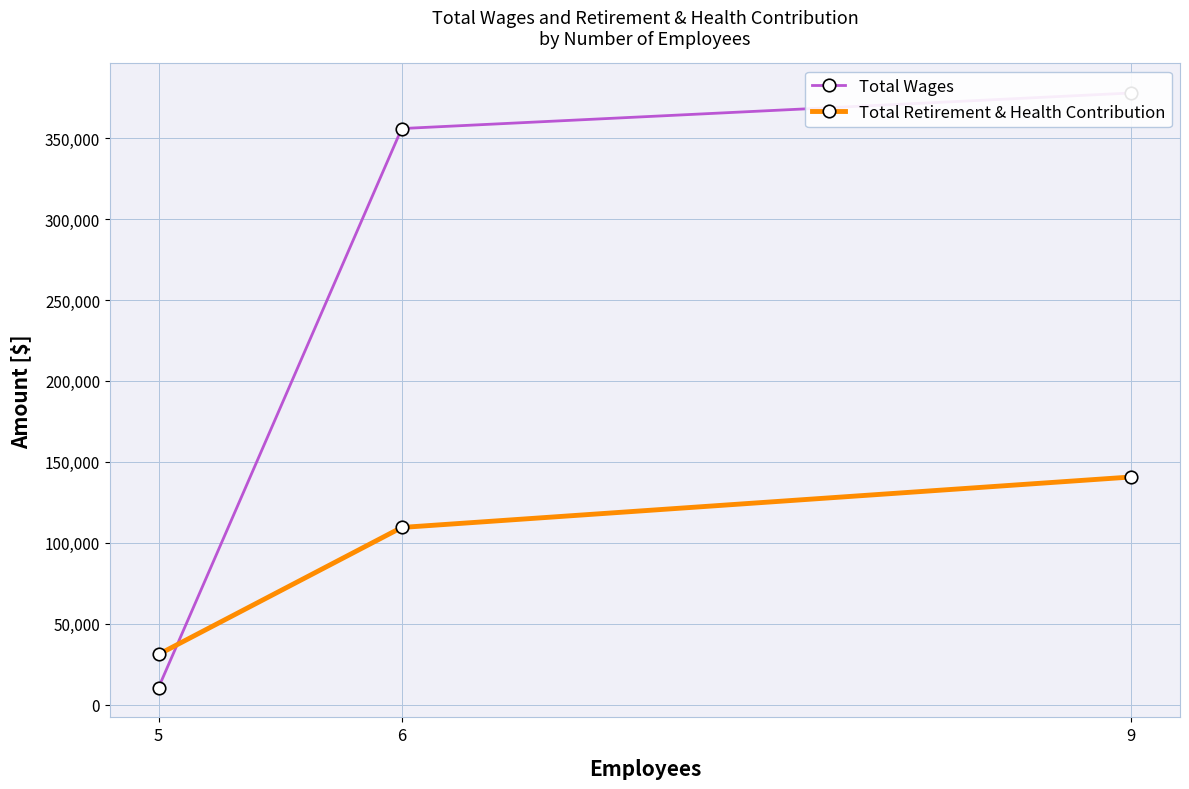

Where does the Total Wages series first go above 355924?

9